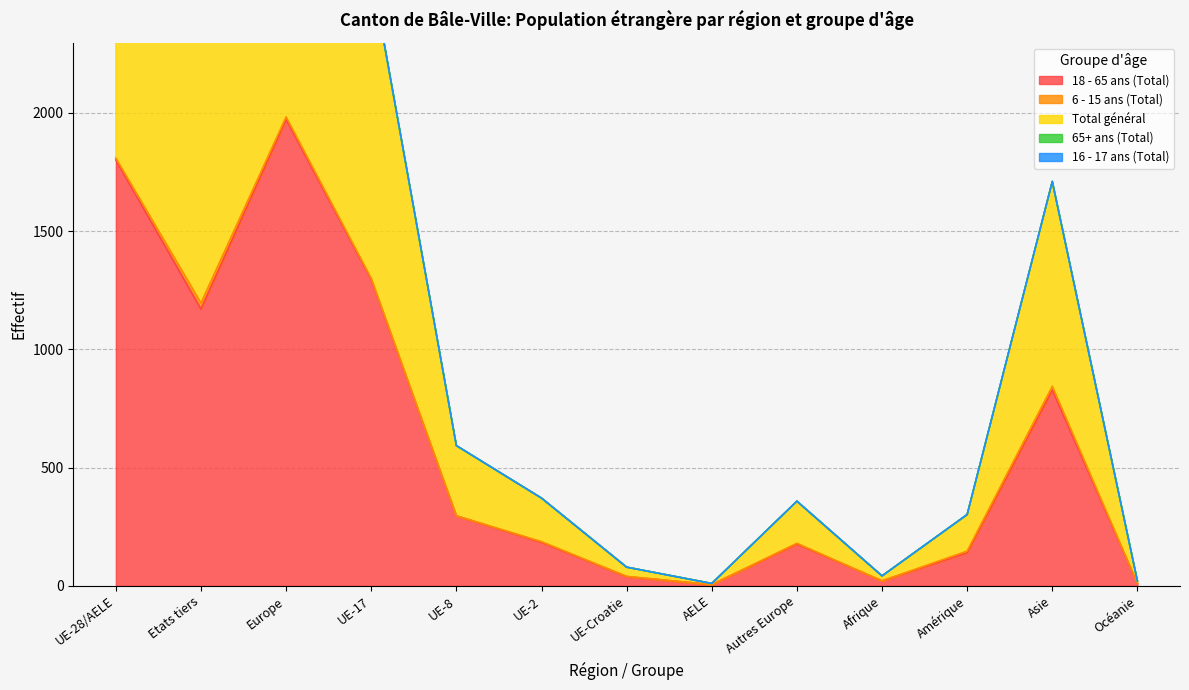

True or false: 65+ ans (Total) has a value of 2 at Océanie.

False